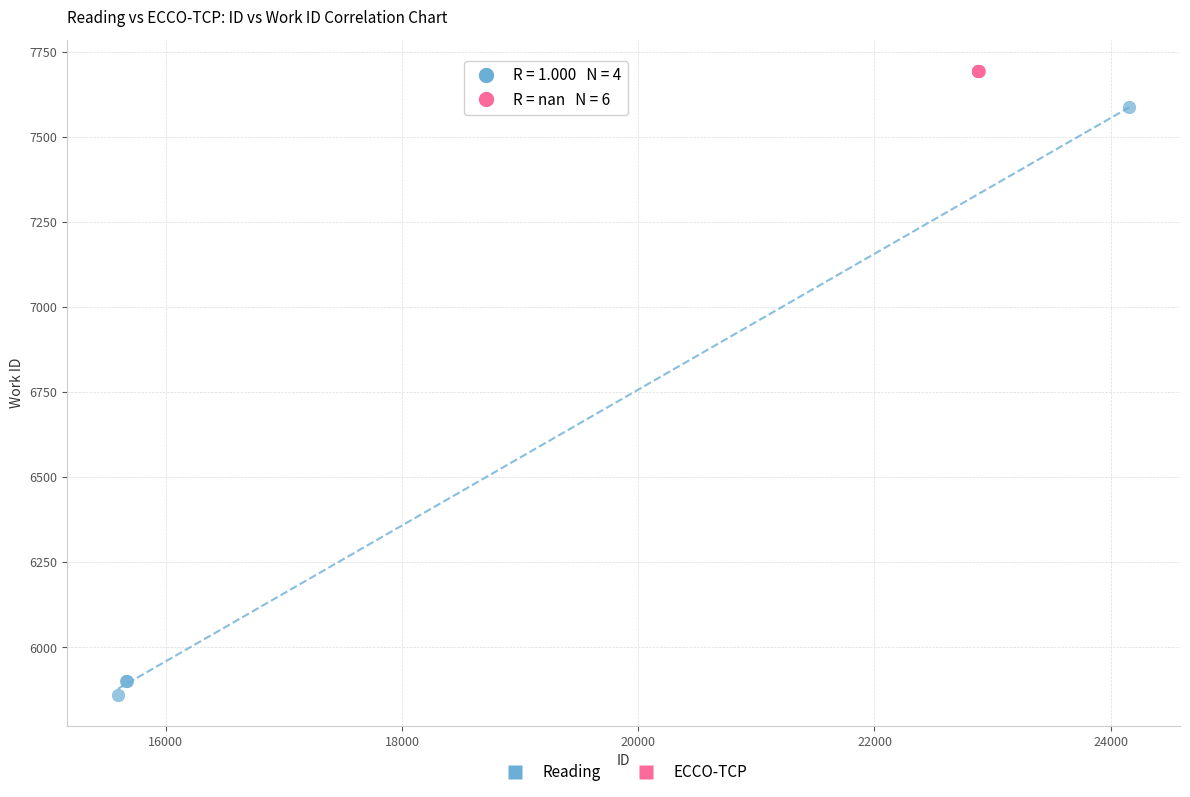

Which series reaches the maximum Y coordinate?

ECCO-TCP